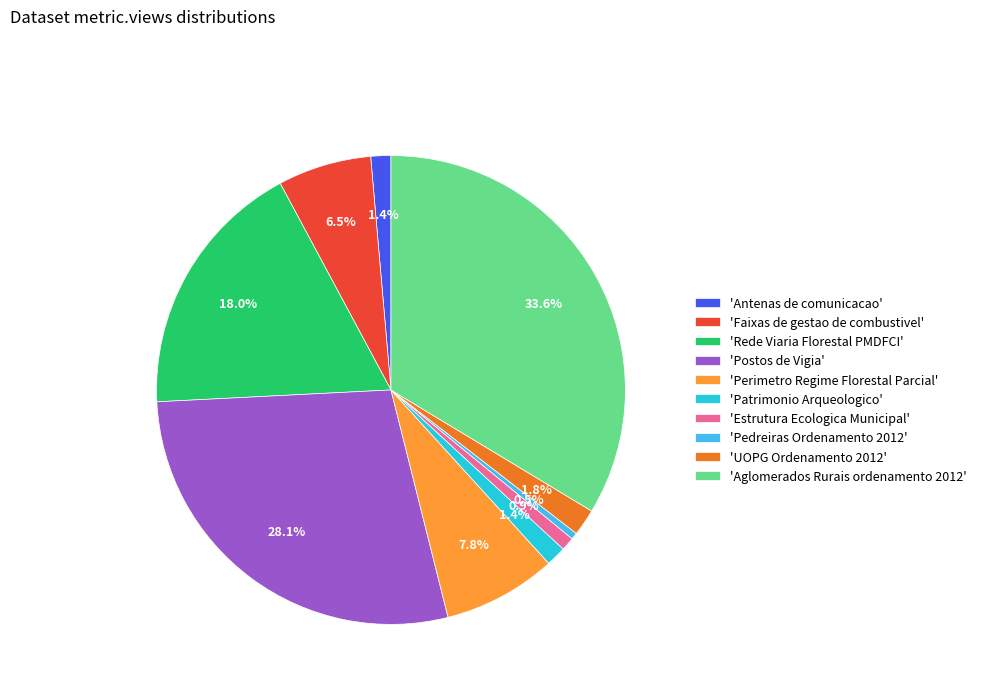

How many segments does this pie chart have?

10